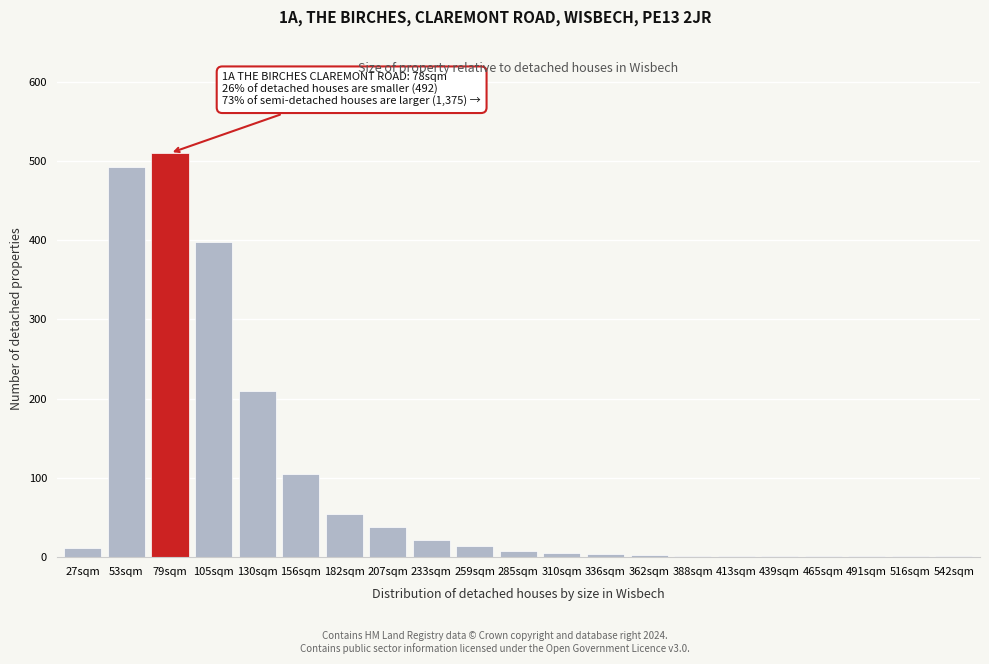

Which category has the highest value across all series?

79sqm